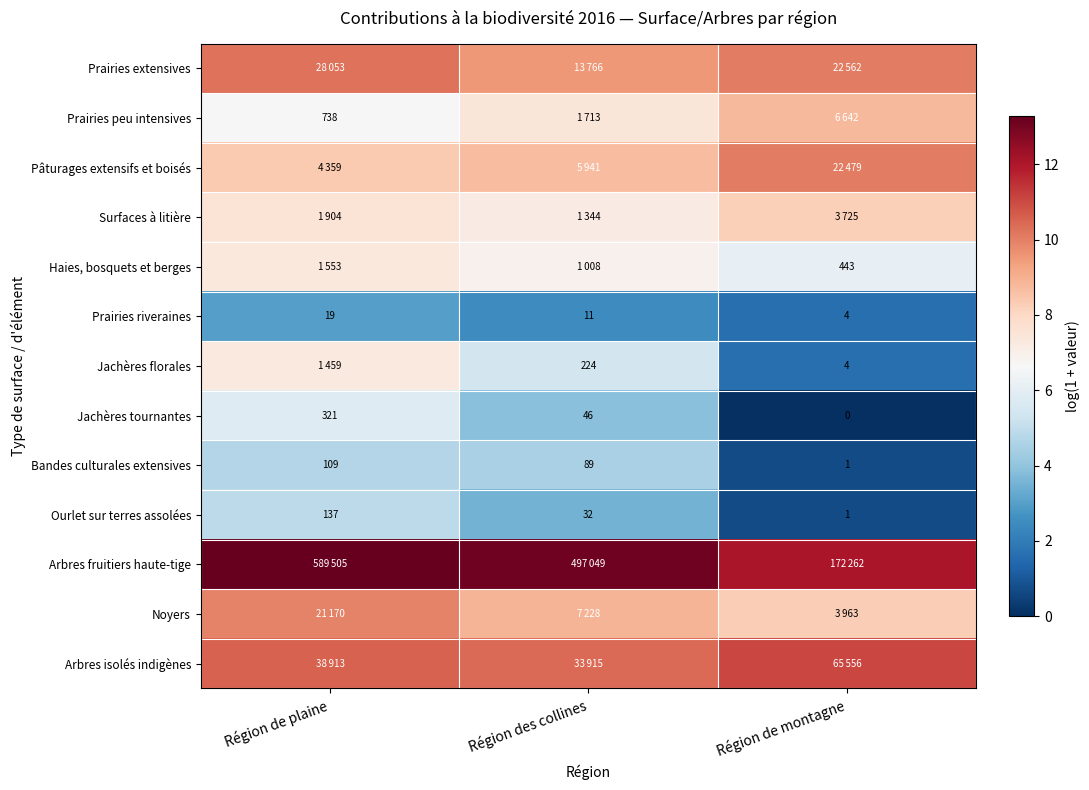

Is the value of Ourlet sur terres assolées at Région des collines greater than the value of Bandes culturales extensives at Région des collines?

No